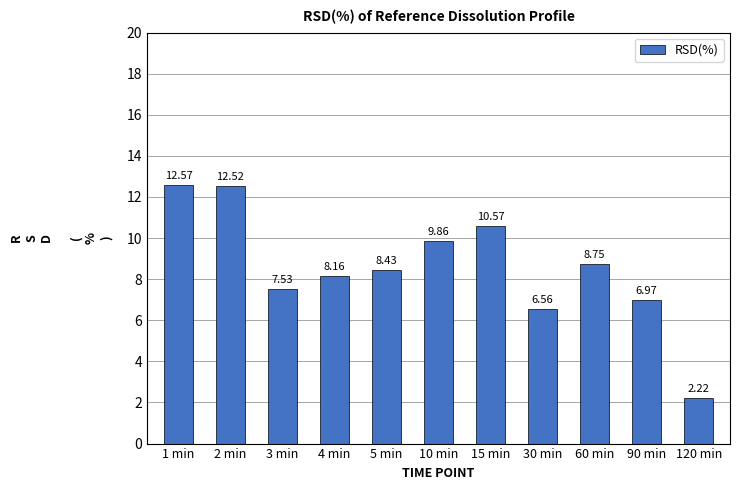

How many data points does each series have?

11